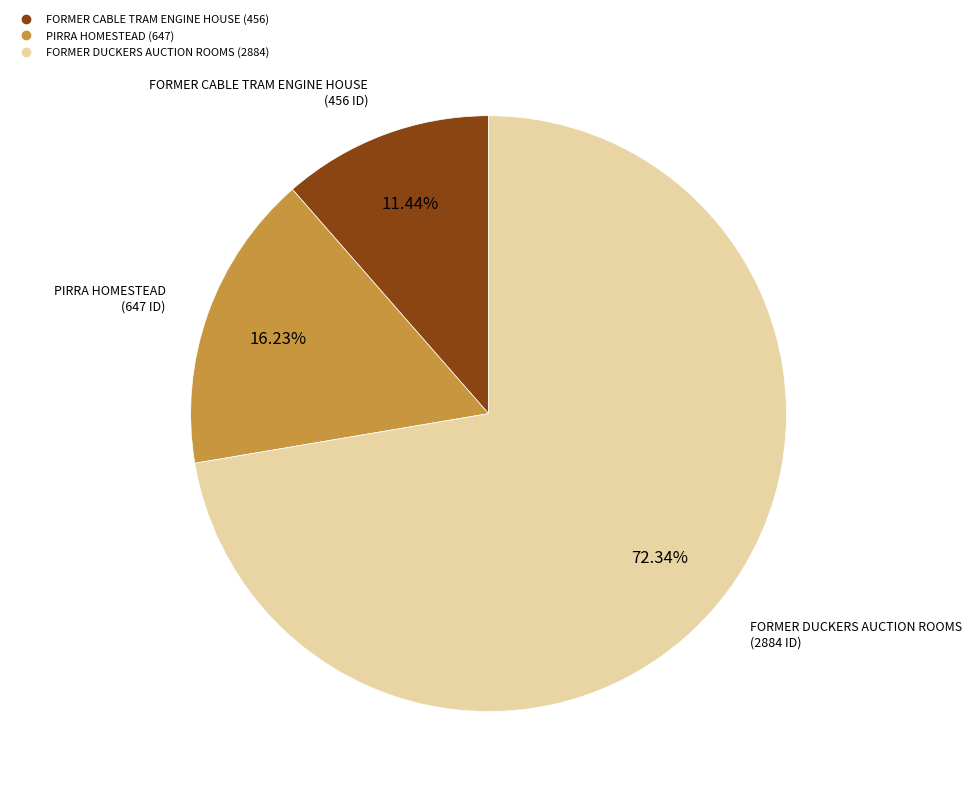

True or false: FORMER DUCKERS AUCTION ROOMS accounts for 72% of the total.

True